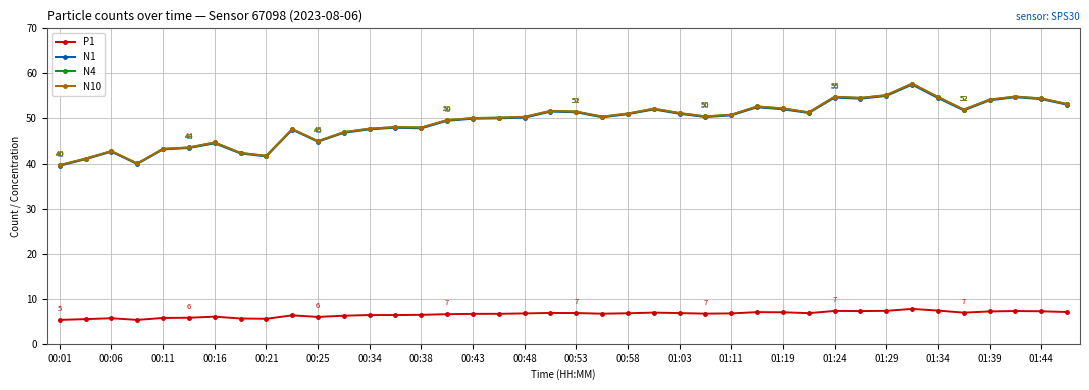

True or false: P1 has more than 2 interior local peaks.

True